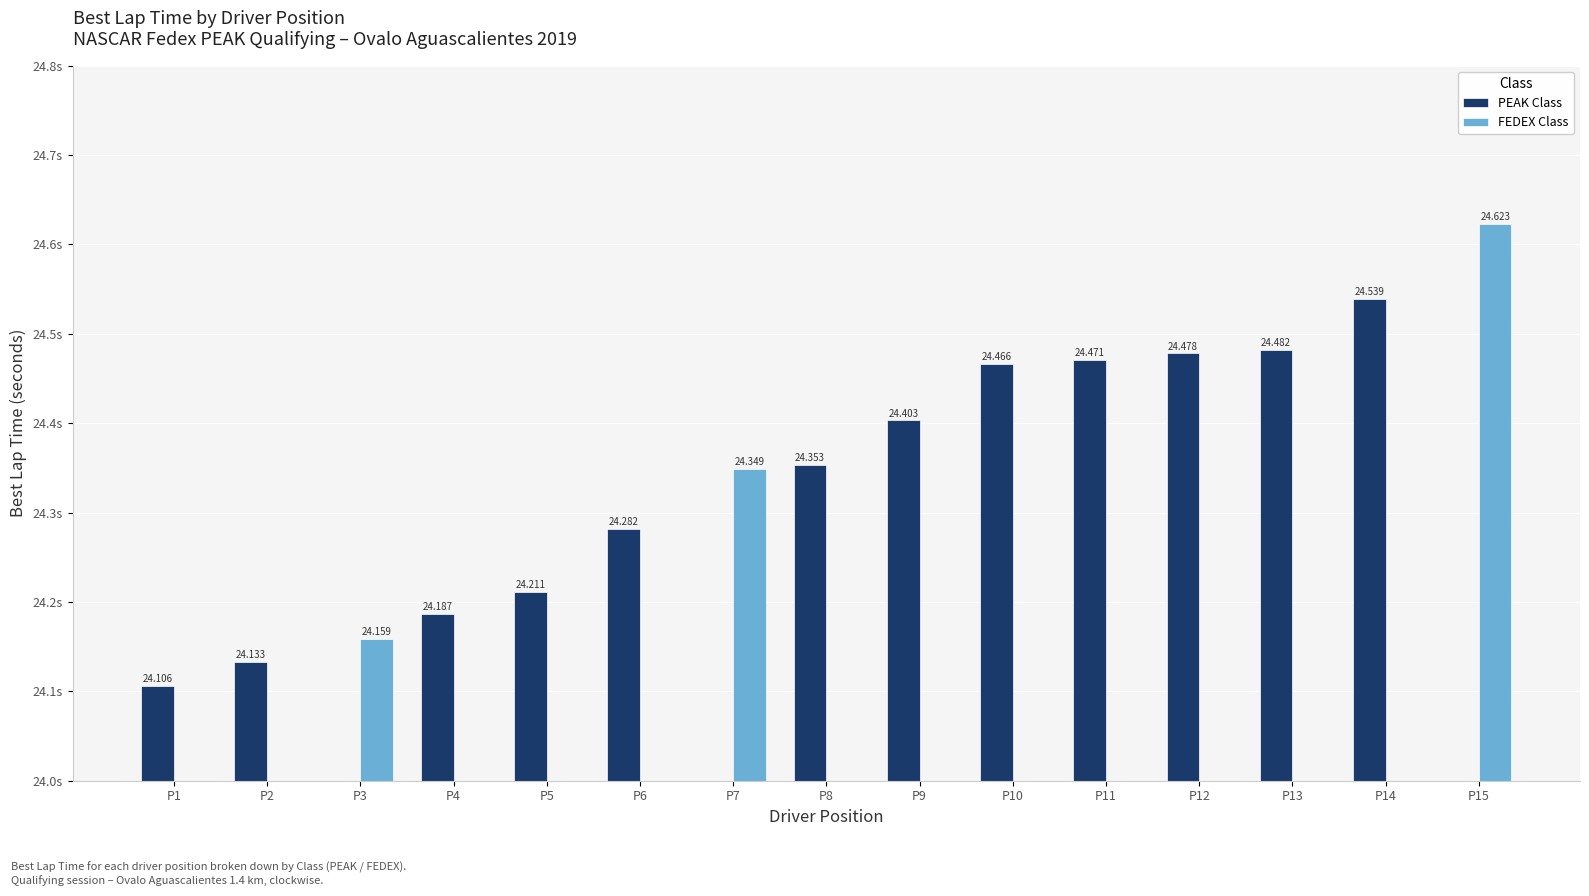

Is it true that FEDEX Class equals -15.4 at P8?

False